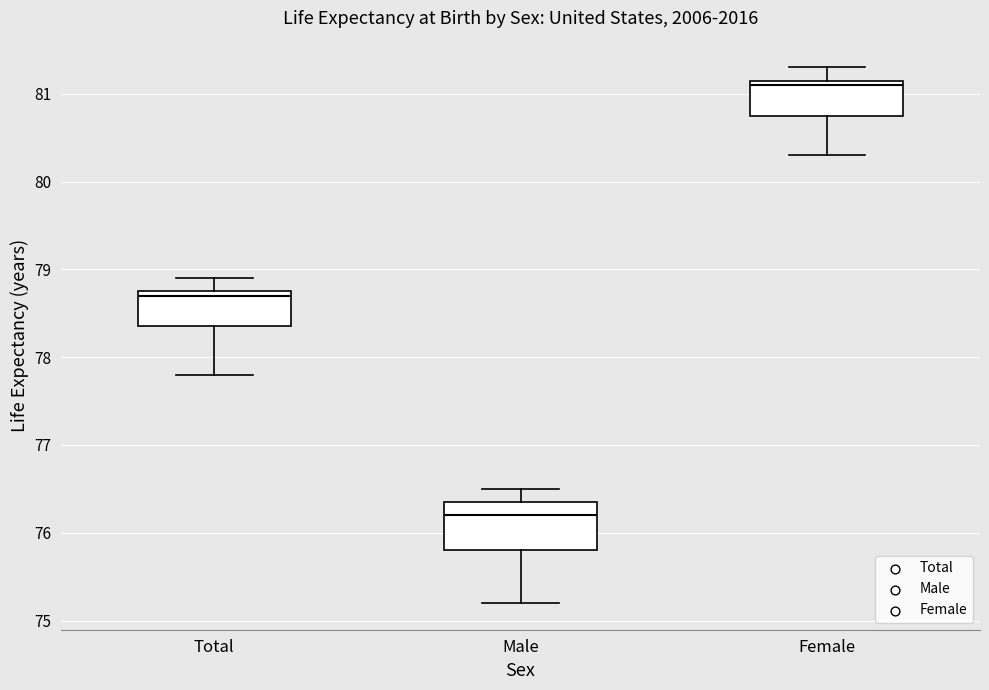

Comparing the boxes themselves (not the whiskers), which one is the tallest?

Male